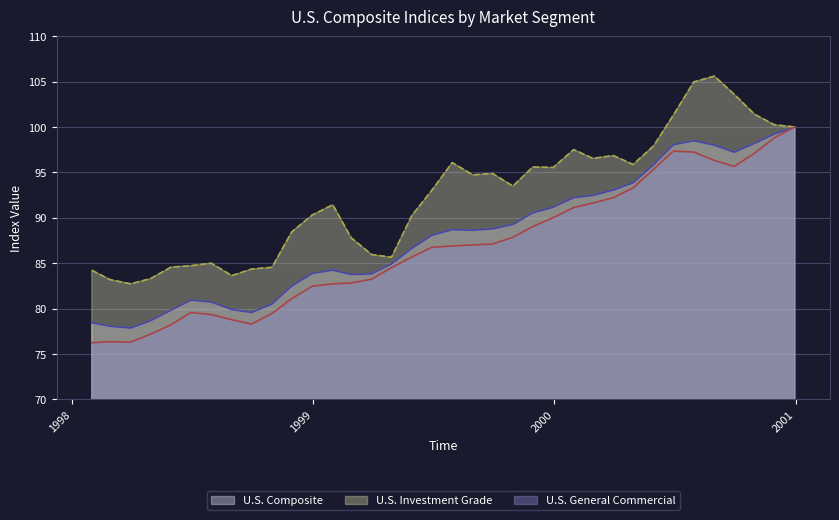

How many interior local valleys does the U.S. Composite series have?

5